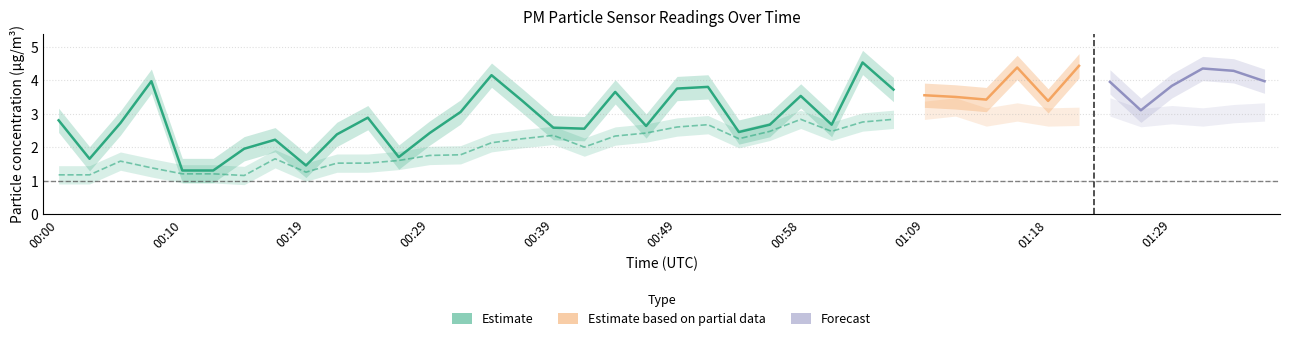

What is the sum of all P2 values?

90.3